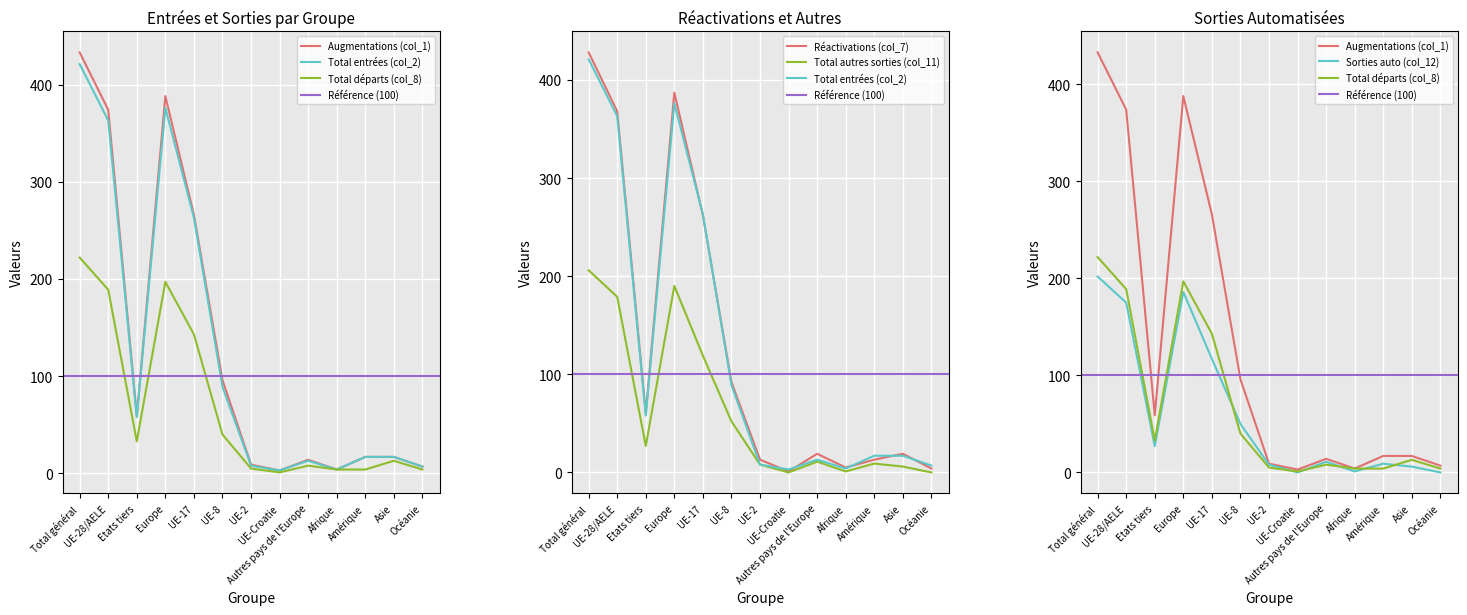

The value of Total entrées (col_2) at Autres pays de l'Europe is 5. True or false?

False